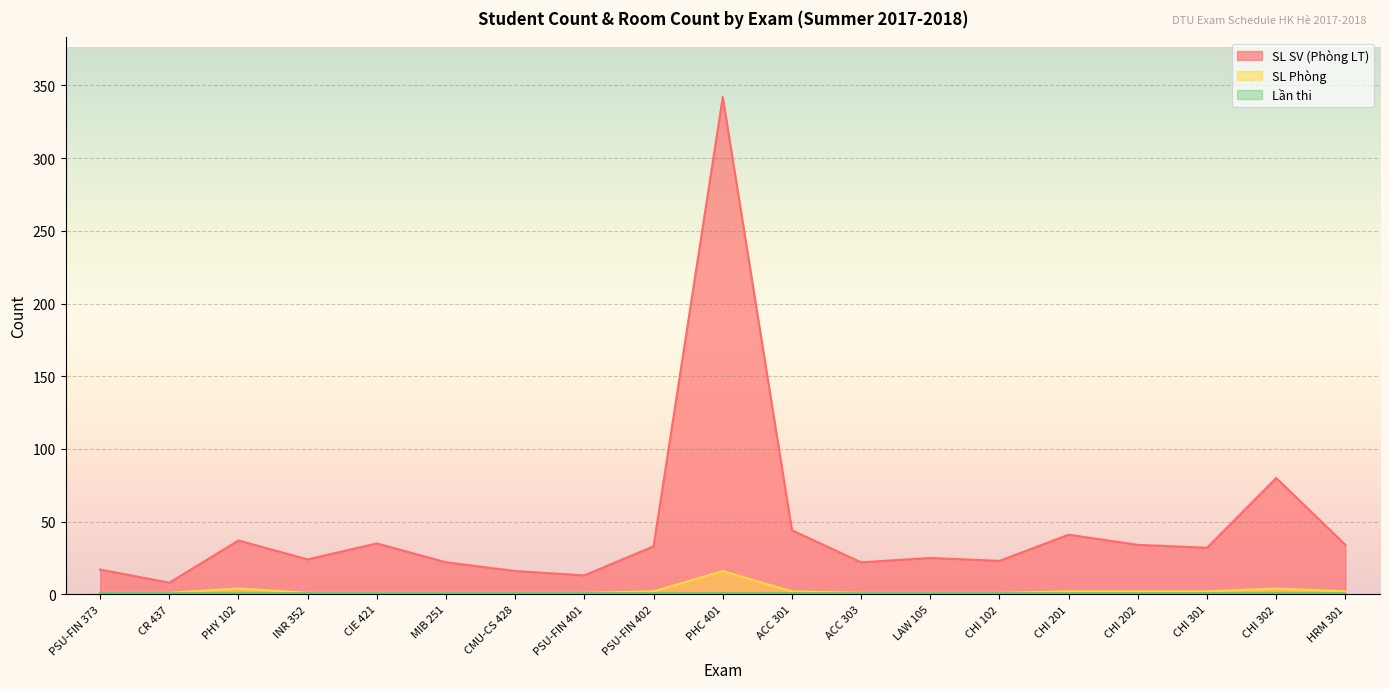

Which label corresponds to the largest value in the chart?

PHC 401